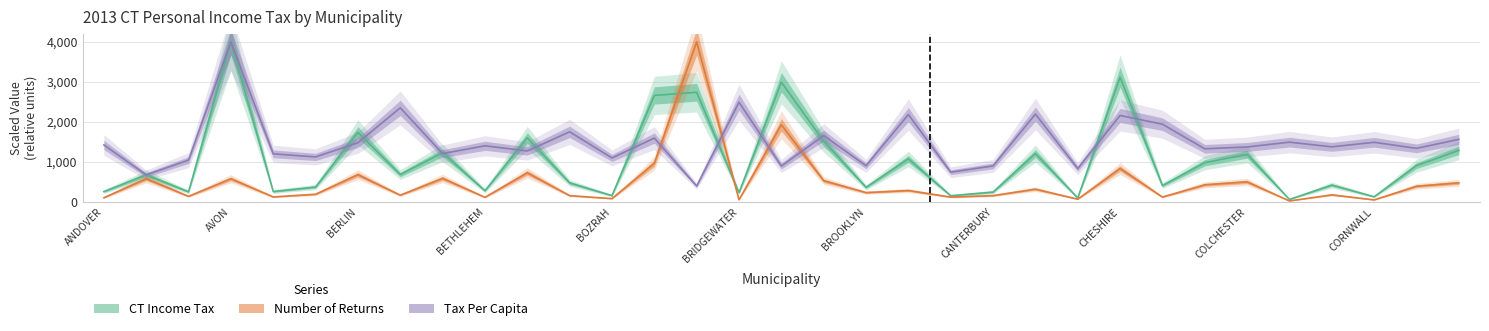

How many times do Number of Returns and CT Income Tax cross each other?

2